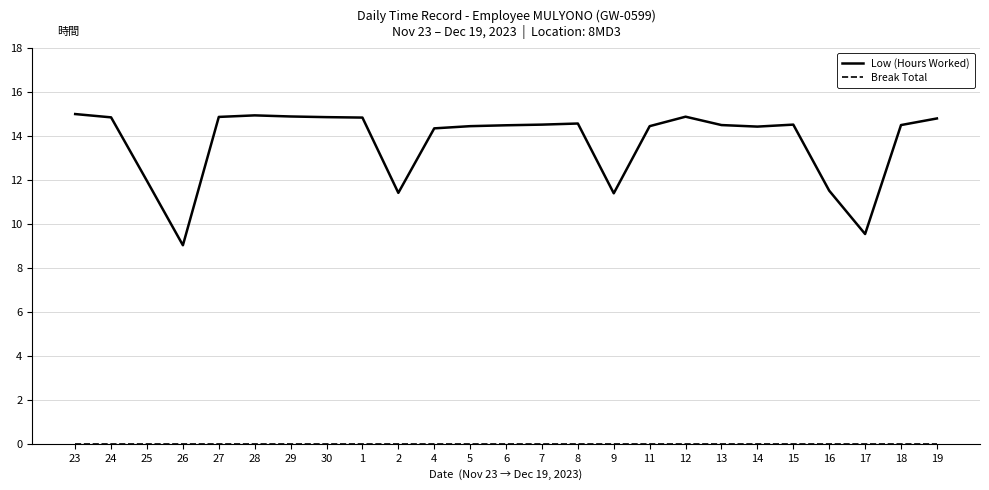

What is the greatest value displayed?

15.0